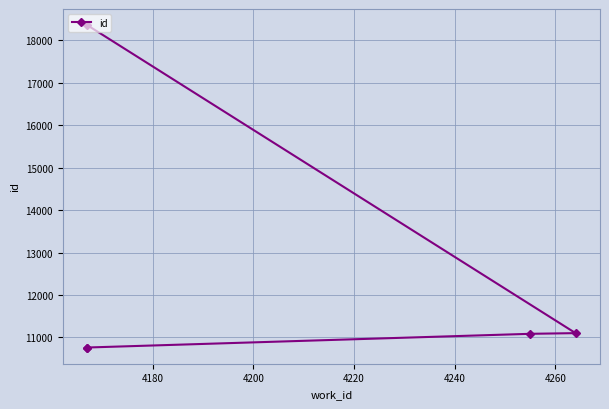

What is the difference between the maximum and minimum values?

7601